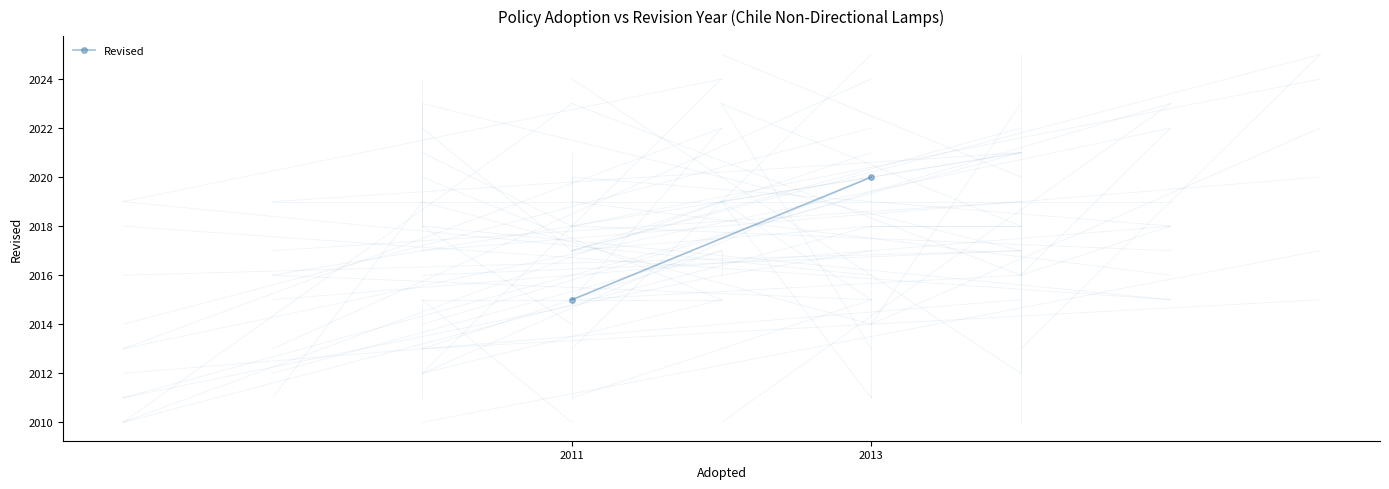

What is the sum of all values?

4035